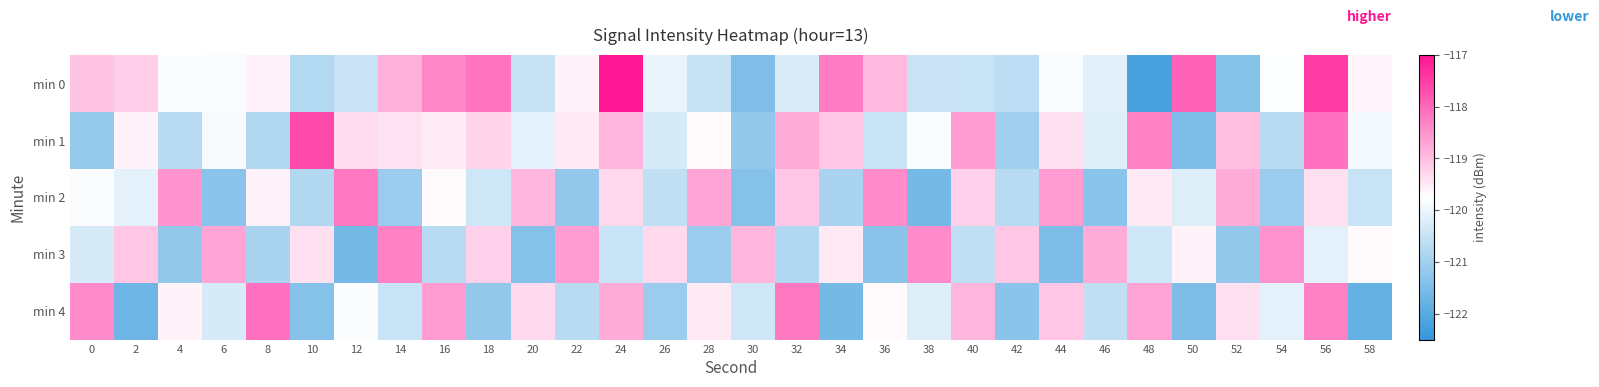

Reading left to right, transcribe all the data shown in this chart.

min 0: 0=-119.1	2=-119.2	4=-119.8	6=-119.8	8=-119.6	10=-120.8	12=-120.5	14=-118.8	16=-118.3	18=-118.1	20=-120.5	22=-119.6	24=-117.1	26=-120.0	28=-120.5	30=-121.5	32=-120.3	34=-118.2	36=-118.9	38=-120.5	40=-120.5	42=-120.6	44=-119.8	46=-120.1	48=-122.2	50=-117.9	52=-121.4	54=-119.8	56=-117.5	58=-119.6
min 1: 0=-121.2	2=-119.6	4=-120.7	6=-119.9	8=-120.8	10=-117.6	12=-119.4	14=-119.4	16=-119.5	18=-119.3	20=-120.1	22=-119.5	24=-118.9	26=-120.3	28=-119.7	30=-121.2	32=-118.8	34=-119.1	36=-120.5	38=-119.8	40=-118.6	42=-121.0	44=-119.4	46=-120.2	48=-118.3	50=-121.5	52=-119.0	54=-120.7	56=-118.1	58=-119.9
min 2: 0=-119.8	2=-120.1	4=-118.5	6=-121.3	8=-119.6	10=-120.8	12=-118.2	14=-121.1	16=-119.7	18=-120.4	20=-118.9	22=-121.2	24=-119.3	26=-120.6	28=-118.7	30=-121.4	32=-119.1	34=-120.9	36=-118.4	38=-121.6	40=-119.2	42=-120.7	44=-118.6	46=-121.3	48=-119.5	50=-120.2	52=-118.8	54=-121.1	56=-119.4	58=-120.5
min 3: 0=-120.3	2=-119.1	4=-121.2	6=-118.7	8=-120.9	10=-119.4	12=-121.6	14=-118.3	16=-120.7	18=-119.2	20=-121.4	22=-118.6	24=-120.5	26=-119.3	28=-121.1	30=-118.9	32=-120.8	34=-119.5	36=-121.3	38=-118.4	40=-120.6	42=-119.1	44=-121.5	46=-118.8	48=-120.4	50=-119.6	52=-121.2	54=-118.5	56=-120.1	58=-119.7
min 4: 0=-118.4	2=-121.7	4=-119.6	6=-120.3	8=-118.1	10=-121.4	12=-119.8	14=-120.5	16=-118.6	18=-121.2	20=-119.3	22=-120.7	24=-118.8	26=-121.1	28=-119.5	30=-120.4	32=-118.2	34=-121.6	36=-119.7	38=-120.2	40=-118.9	42=-121.3	44=-119.1	46=-120.6	48=-118.7	50=-121.5	52=-119.4	54=-120.1	56=-118.3	58=-121.8